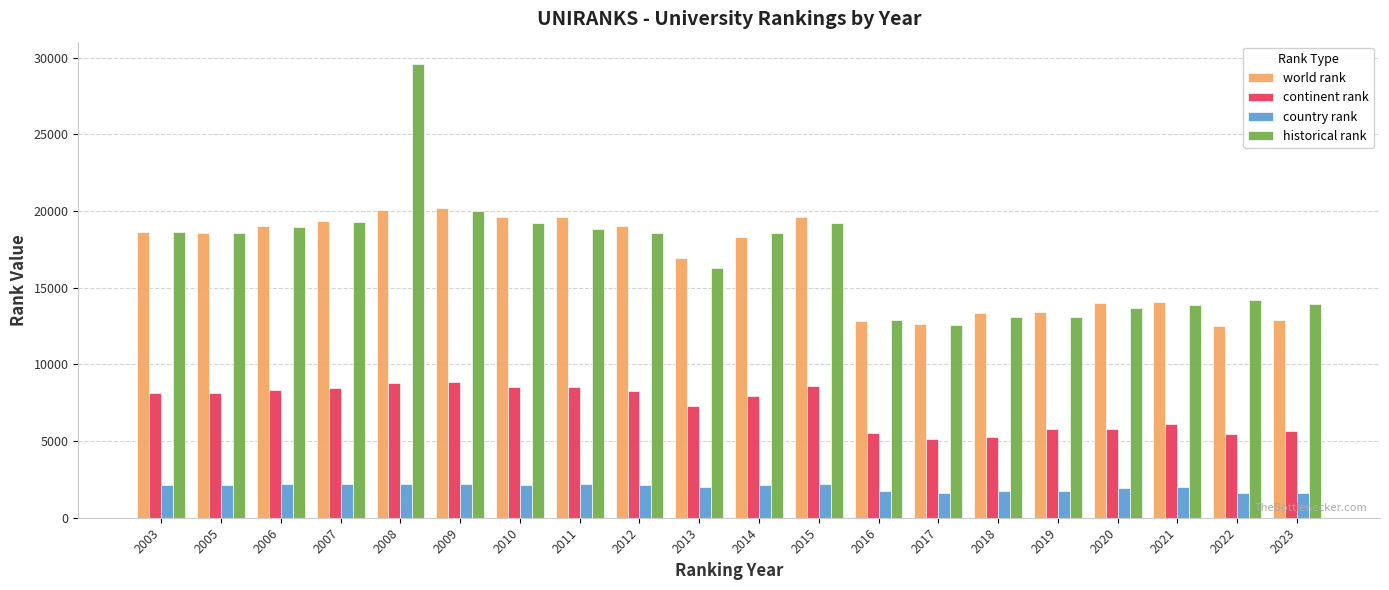

What is the value of the historical rank bar at the 9th from the left?

18561